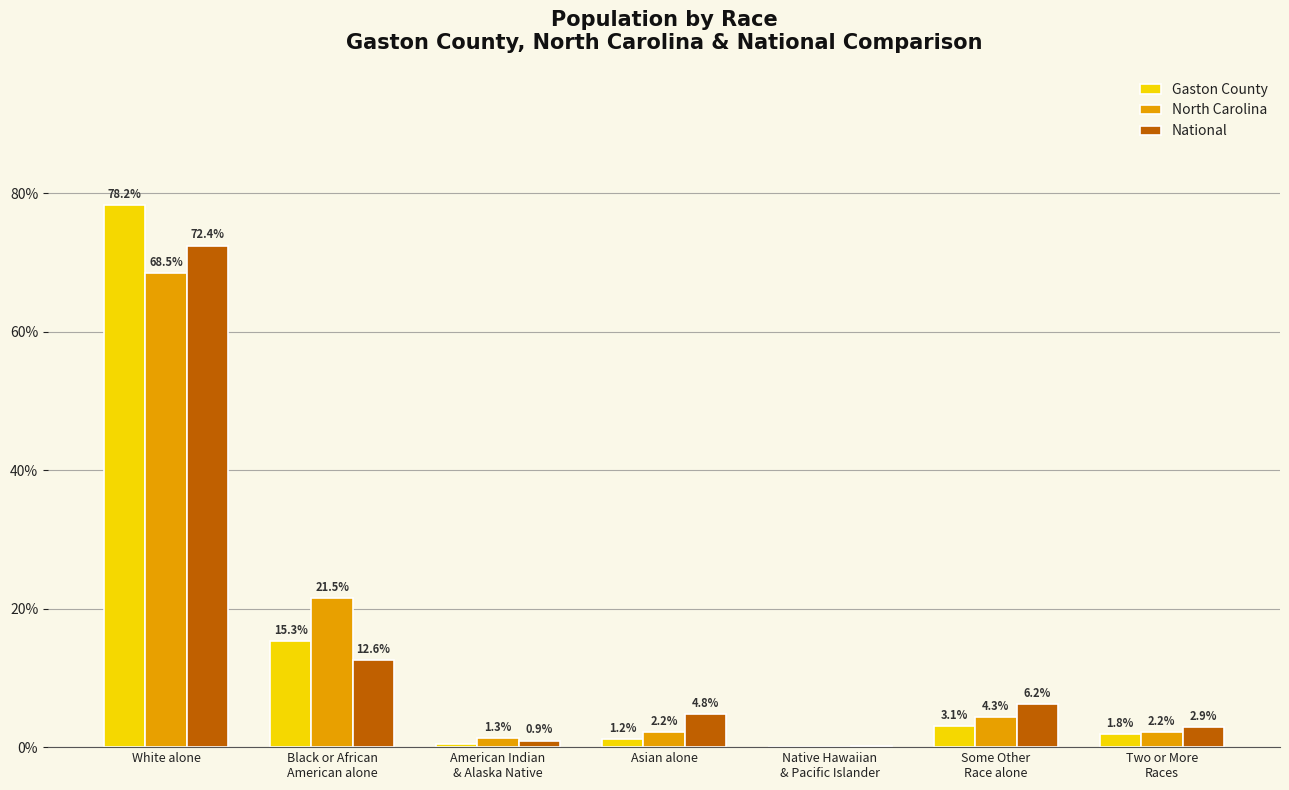

How many data points in National are above 4?

4